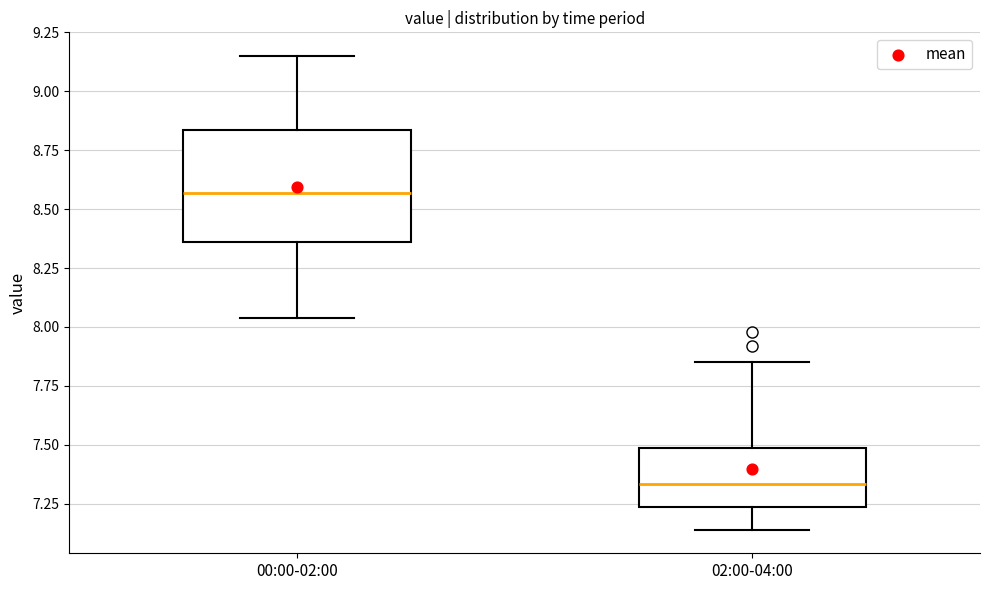

Which box is the tallest, from its lower edge to its upper edge?

00:00-02:00